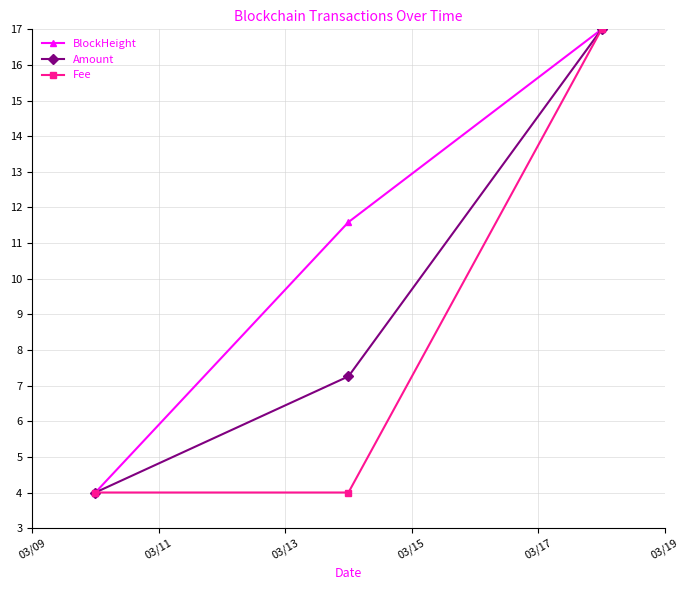

What is the value of the Amount point at the 3rd from the left?

17.0